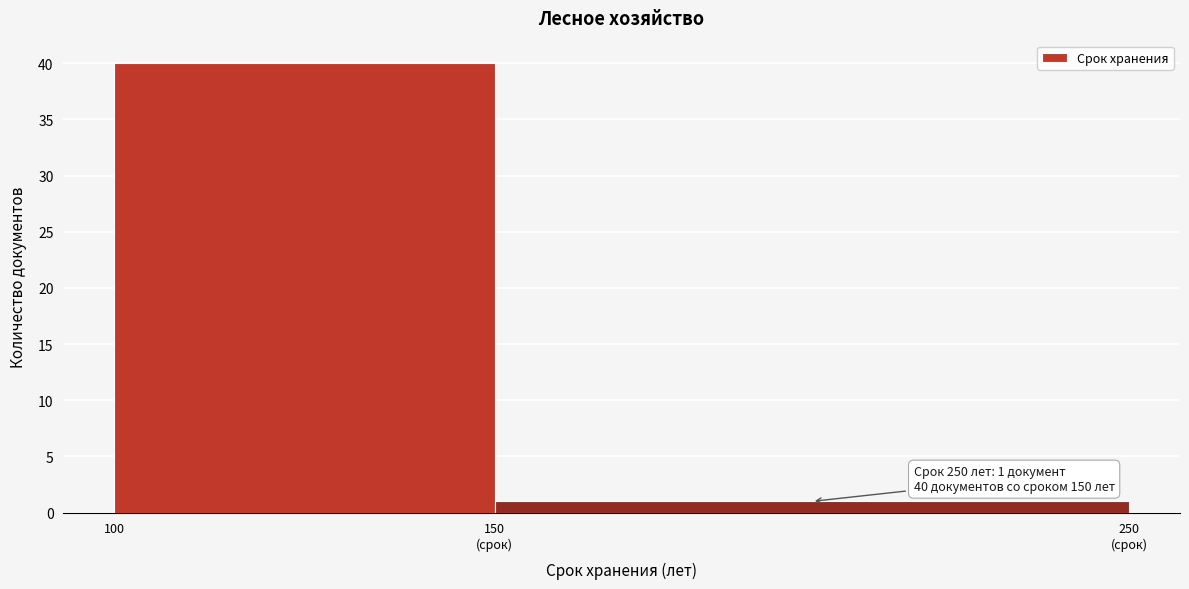

Reading left to right, transcribe all the data shown in this chart.

40	1